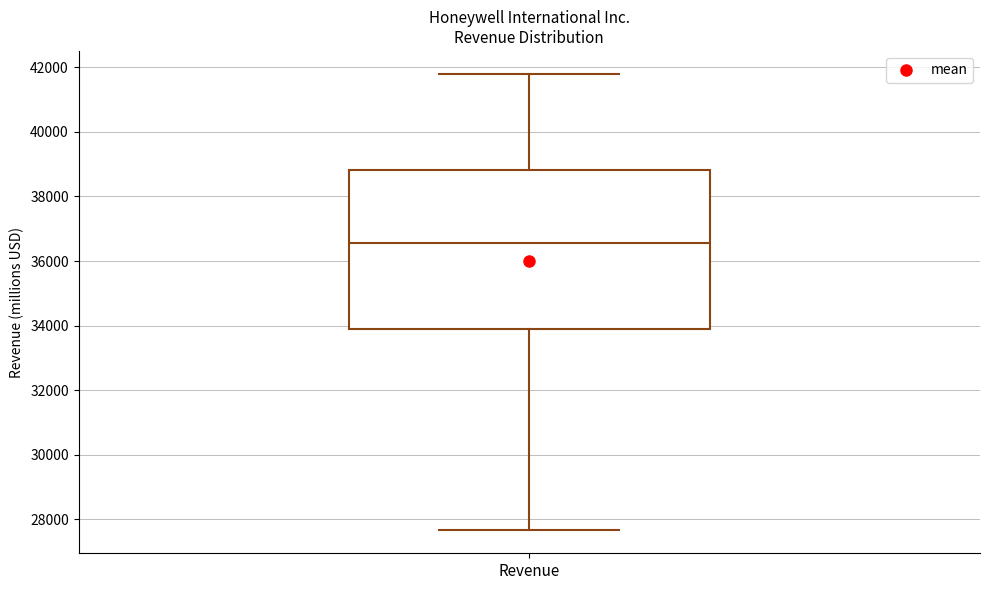

Where does the lower whisker of the box for Revenue end on the y-axis? The values are not printed on the chart, so give them approximately, as read against the axis.

27600